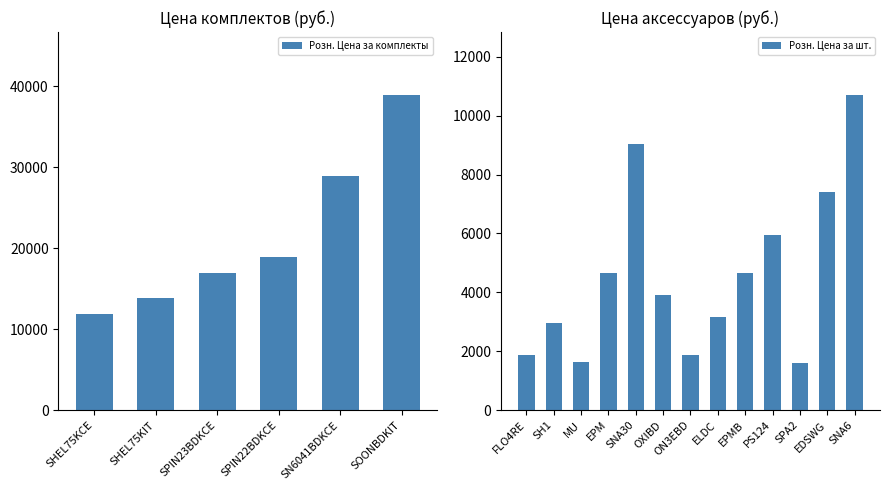

What is the difference between the second highest and minimum values in the Розн. Цена за комплекты series?

17000